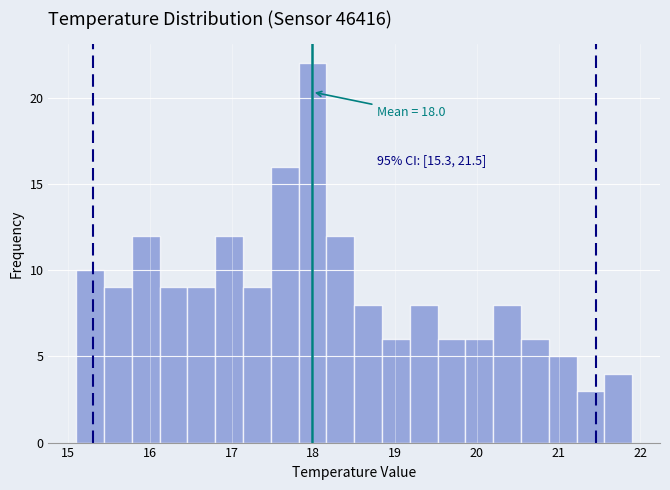

Read against the x-axis, roughly where is the centre of the tallest bar?

18.0